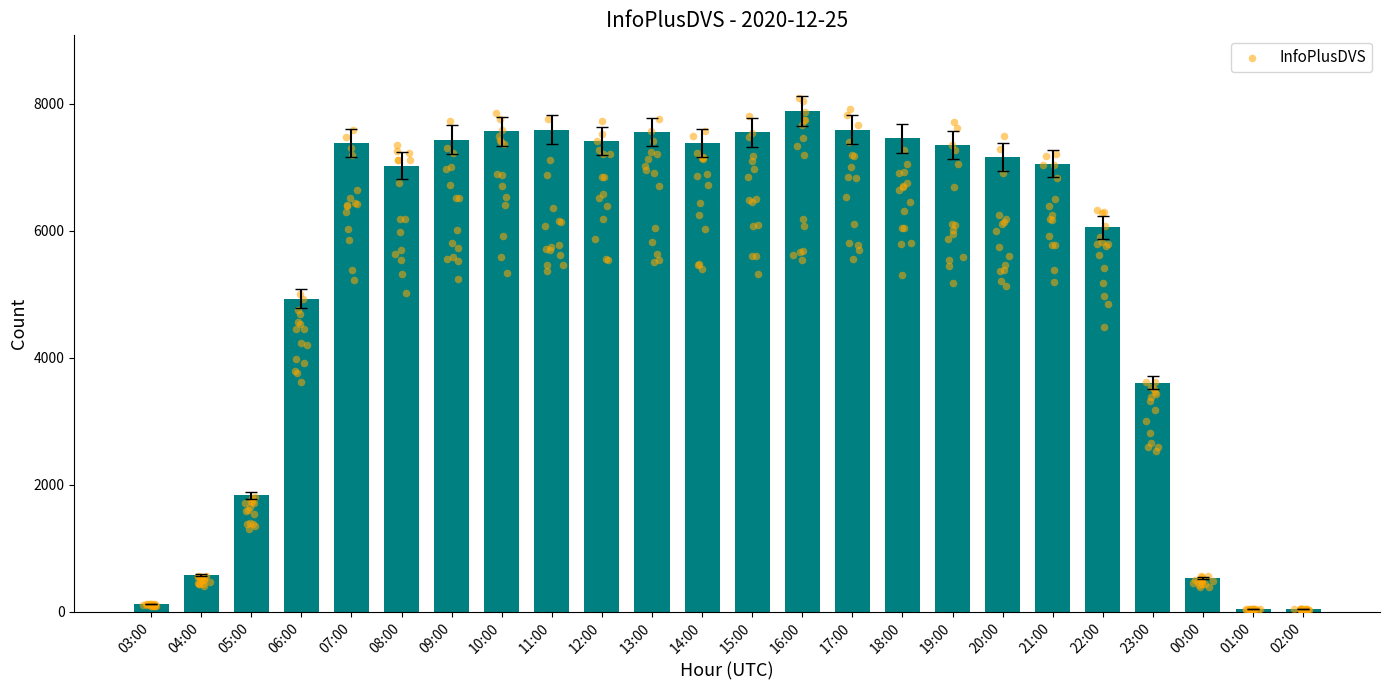

Which has a higher value, 22:00 or 11:00?

11:00